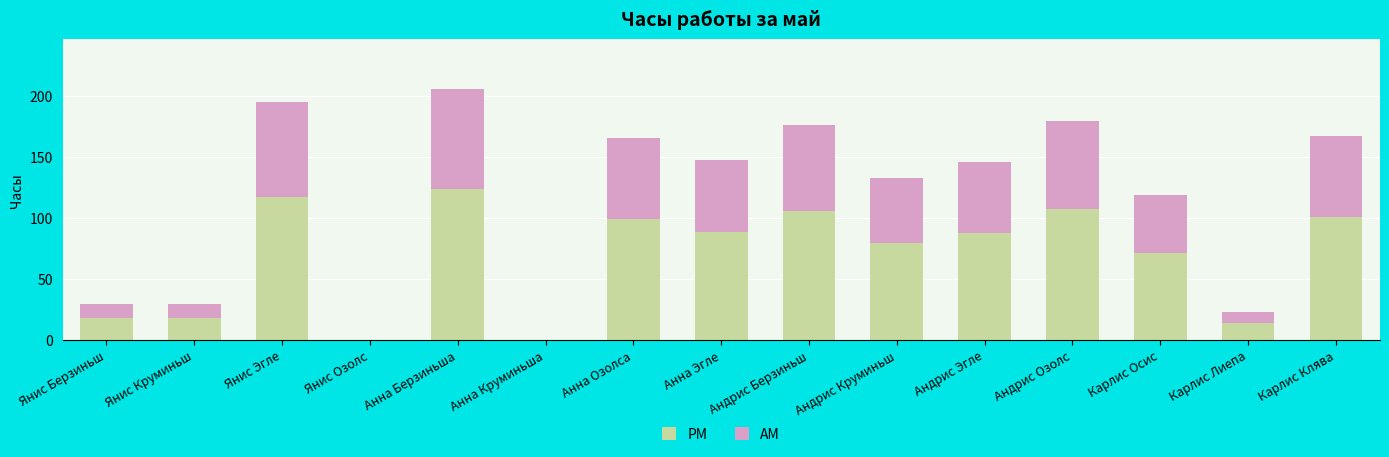

How many categories are shown in the chart?

15